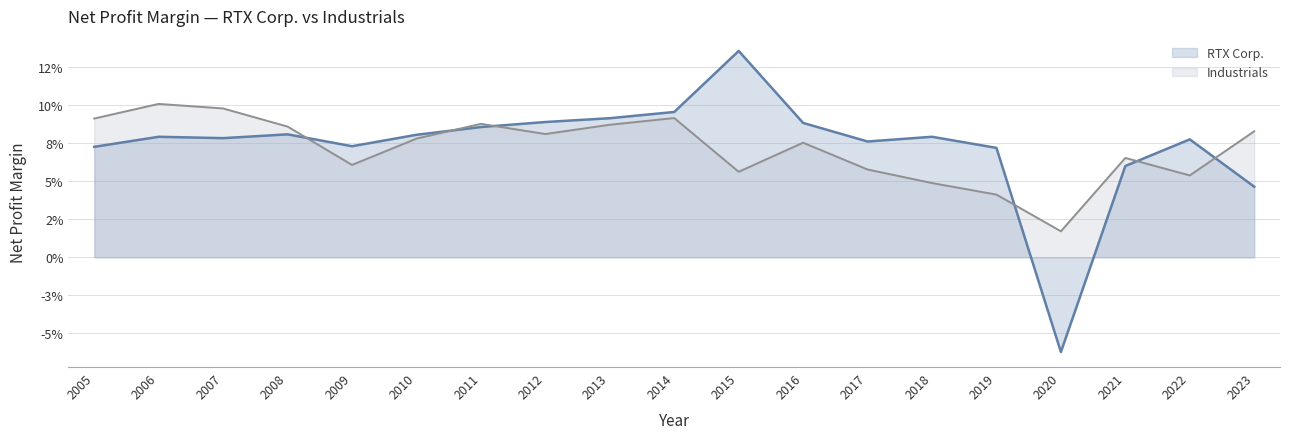

The value of Industrials at 2023 is 0.1. True or false?

True